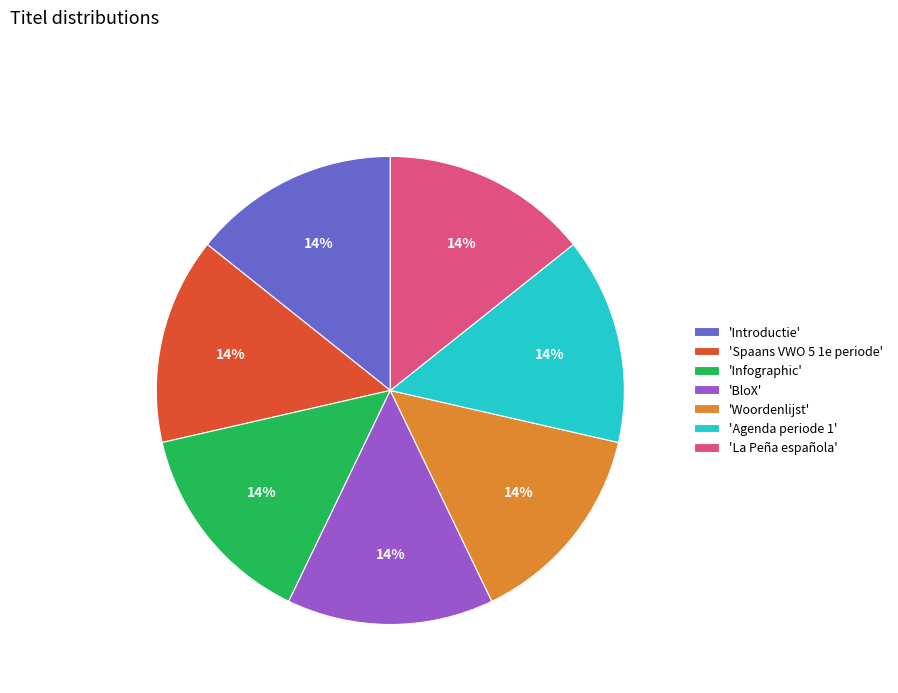

The 'BloX' slice represents 24% of the pie. True or false?

False